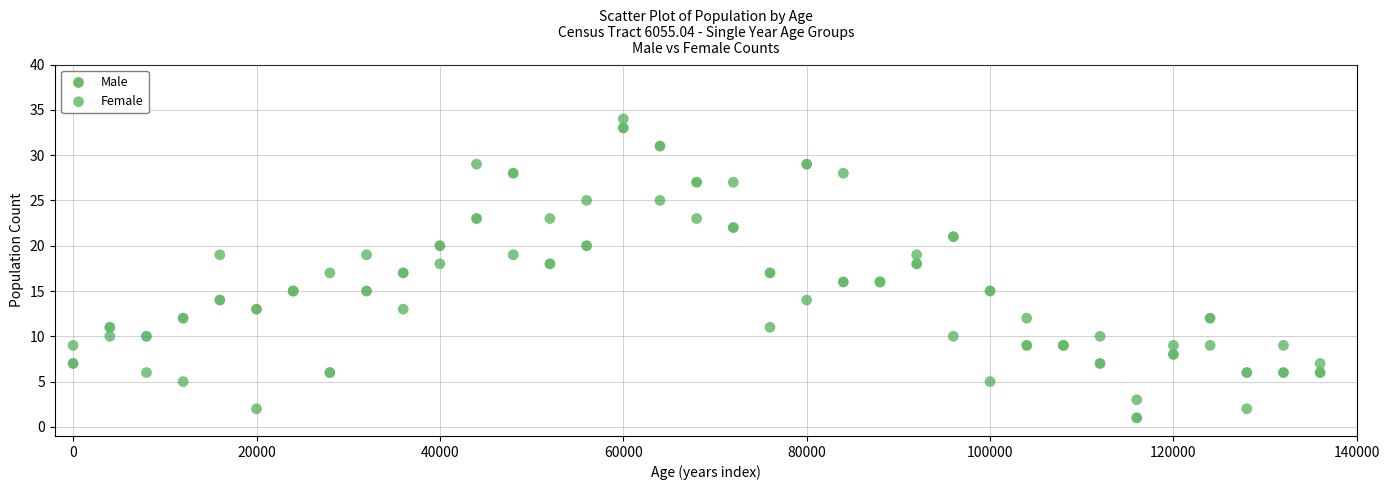

What are all the series names shown in the legend?

Male, Female